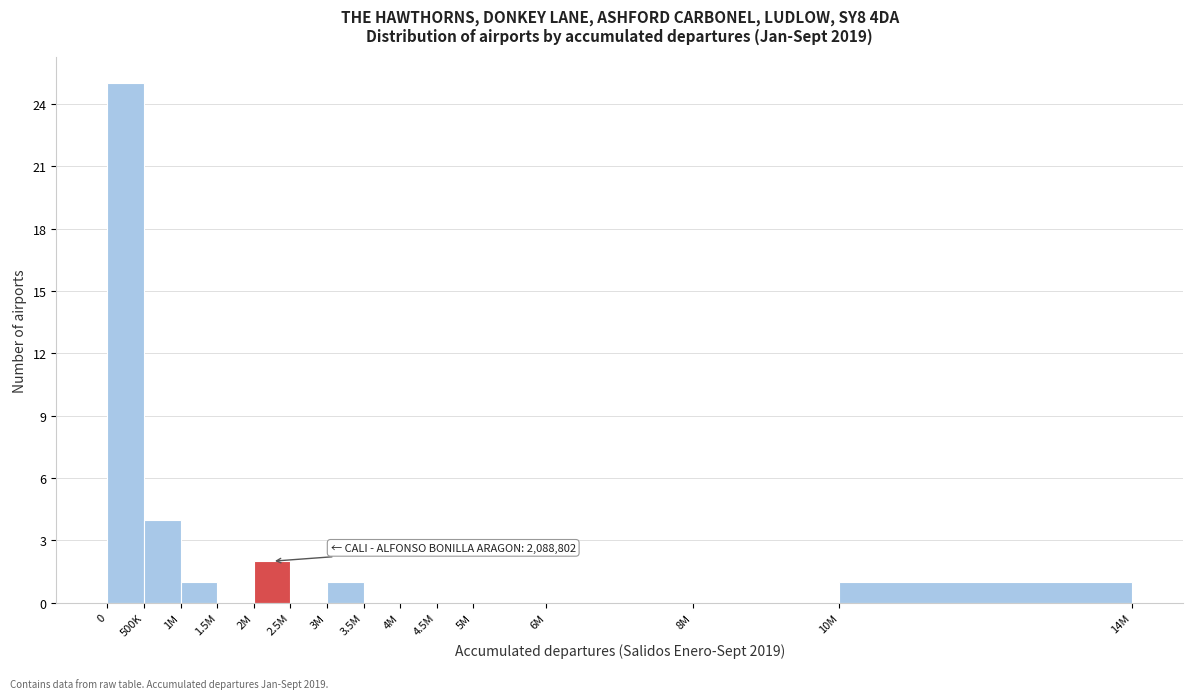

Reading left to right, extract all data points from this chart.

0=25	500K=4	1M=1	1.5M=0	2M=2	2.5M=0	3M=1	3.5M=0	4M=0	4.5M=0	5M=0	6M=0	8M=0	10M=1